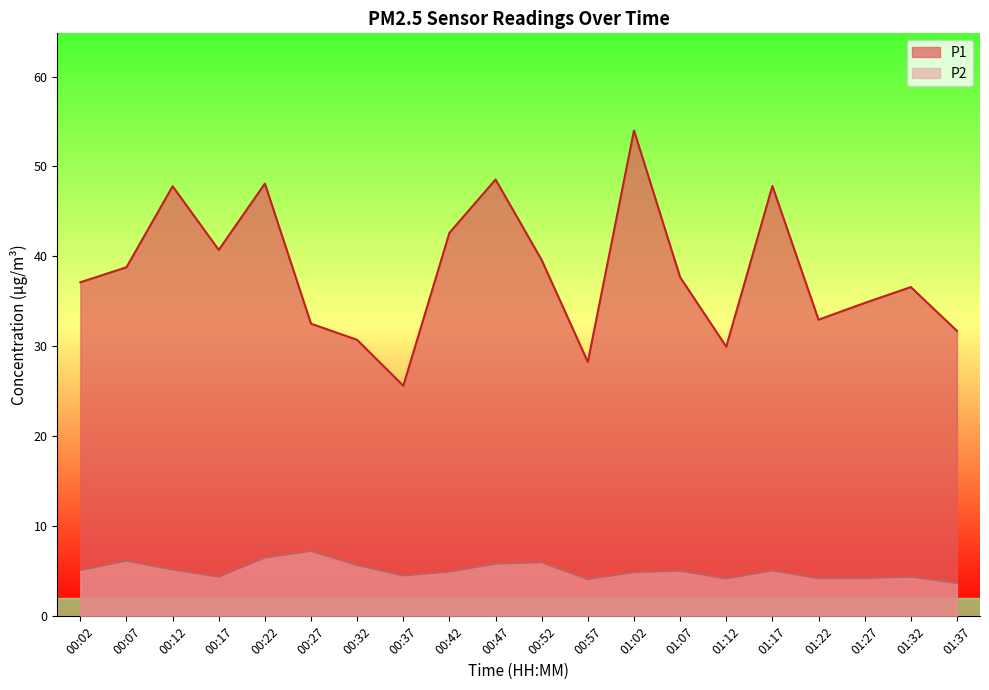

Reading right to left, transcribe all the data shown in this chart.

P1: 31.7	36.6	34.8	33.0	47.8	30.0	37.7	54.0	28.3	39.6	48.5	42.6	25.6	30.7	32.5	48.1	40.7	47.8	38.8	37.1
P2: 3.7	4.4	4.2	4.2	5.1	4.2	5.1	4.9	4.1	6.0	5.8	5.0	4.5	5.7	7.3	6.5	4.4	5.2	6.2	5.1